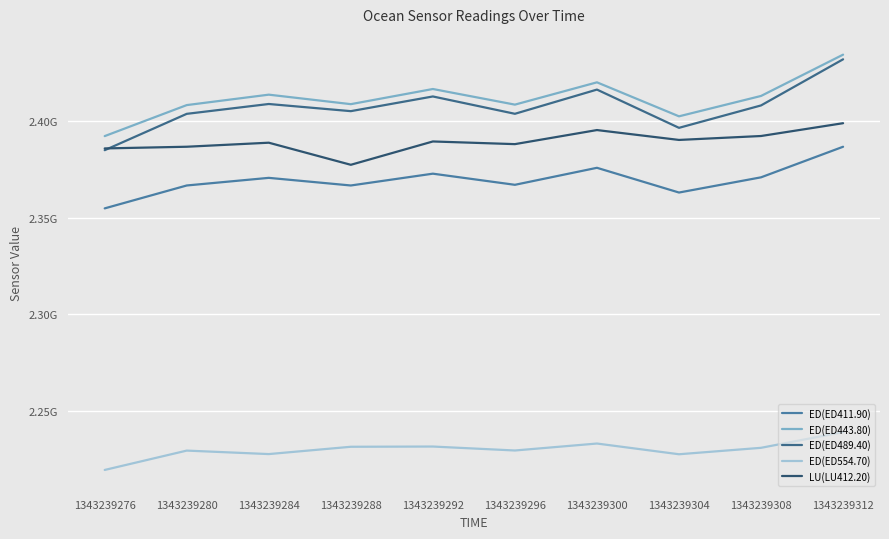

Reading left to right, transcribe all the data shown in this chart.

ED(ED411.90): 1343239276=2354719689	1343239280=2366529088	1343239284=2370460242	1343239288=2366527451	1343239292=2372617636	1343239296=2366874742	1343239300=2375646198	1343239304=2362889901	1343239308=2370732260	1343239312=2386500690
ED(ED443.80): 1343239276=2391991561	1343239280=2407984557	1343239284=2413364873	1343239288=2408467501	1343239292=2416281792	1343239296=2408224502	1343239300=2419726528	1343239304=2402192137	1343239308=2412702582	1343239312=2433998912
ED(ED489.40): 1343239276=2384727926	1343239280=2403473316	1343239284=2408552155	1343239288=2404860864	1343239292=2412436032	1343239296=2403498130	1343239300=2415982180	1343239304=2396256091	1343239308=2407813019	1343239312=2431596918
ED(ED554.70): 1343239276=2219816566	1343239280=2229800996	1343239284=2228003117	1343239288=2231773430	1343239292=2231893869	1343239296=2229852470	1343239300=2233444562	1343239304=2227913947	1343239308=2231234816	1343239312=2239362806
LU(LU412.20): 1343239276=2385636726	1343239280=2386507611	1343239284=2388590363	1343239288=2377193270	1343239292=2389227401	1343239296=2387852342	1343239300=2395109568	1343239304=2390016164	1343239308=2392042368	1343239312=2398647533